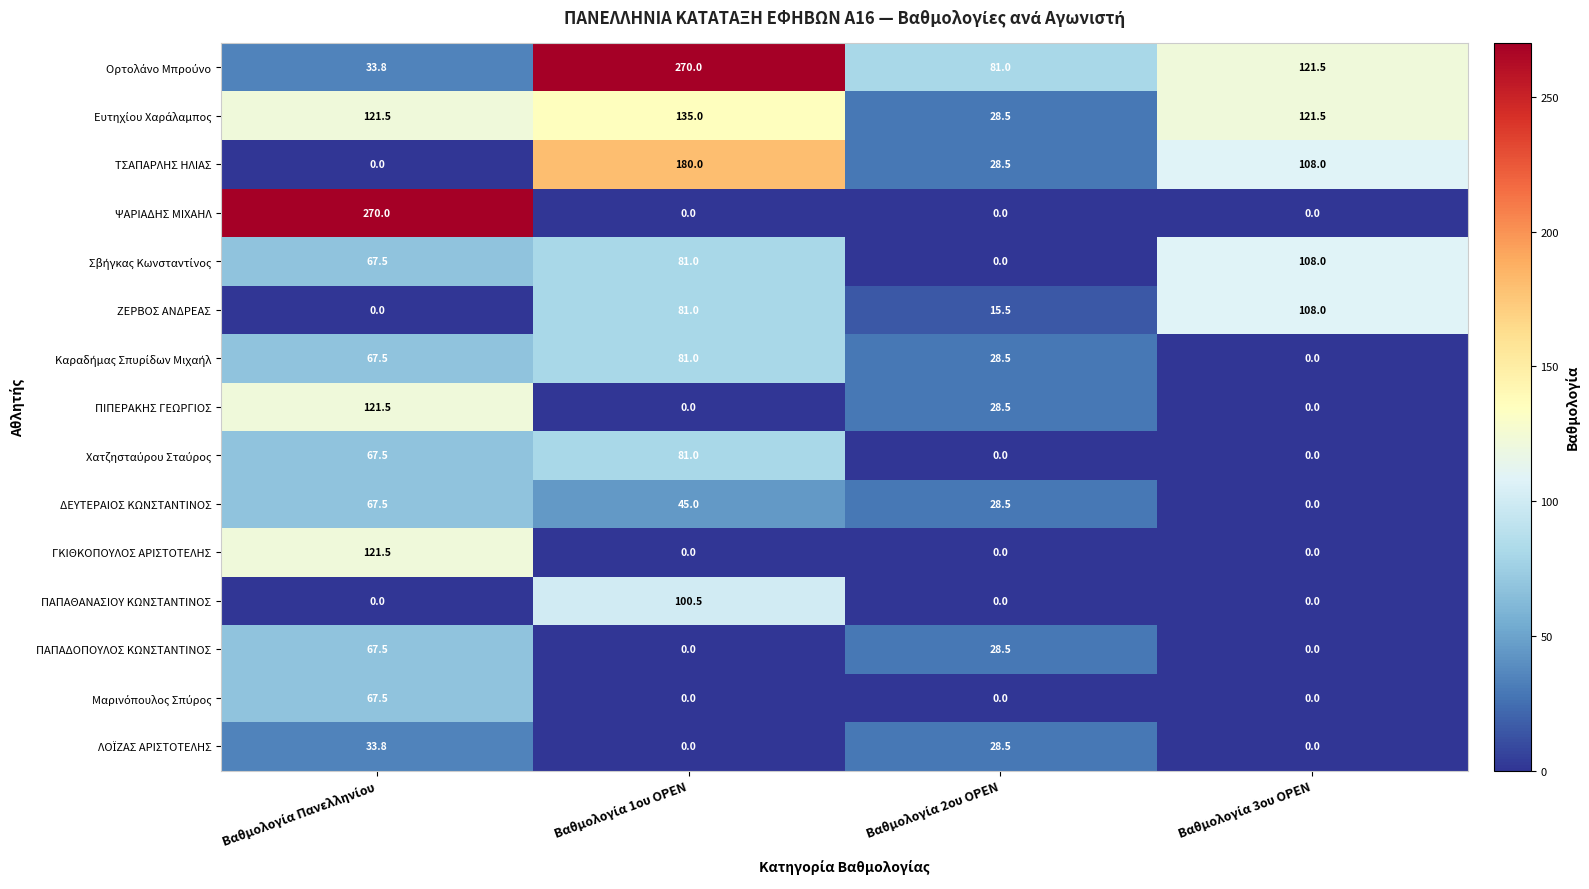

Which series has the widest spread of values?

ΨΑΡΙΑΔΗΣ ΜΙΧΑΗΛ